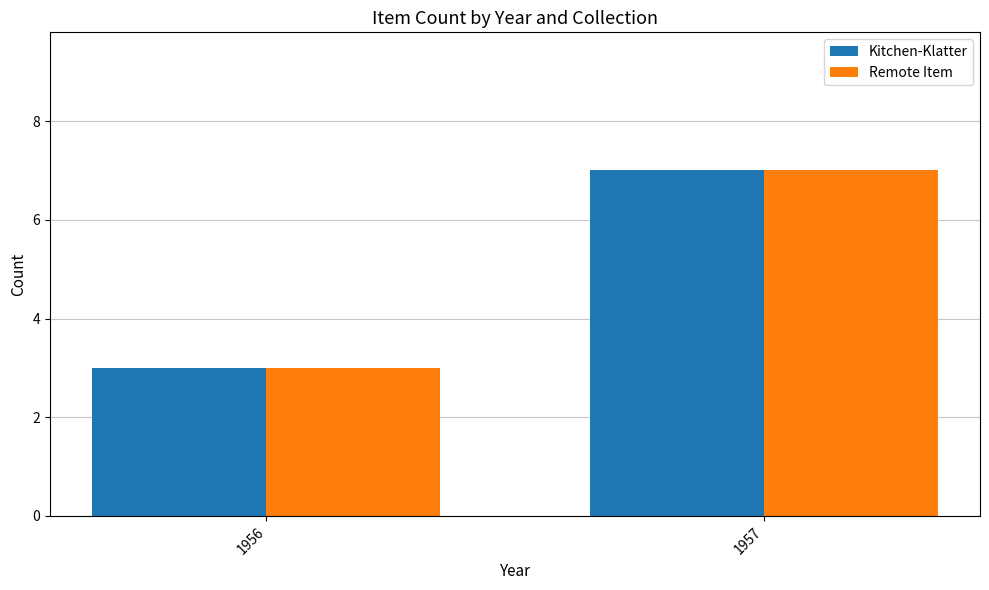

Reading left to right, extract all data points from this chart.

Kitchen-Klatter: 1956=3	1957=7
Remote Item: 1956=3	1957=7